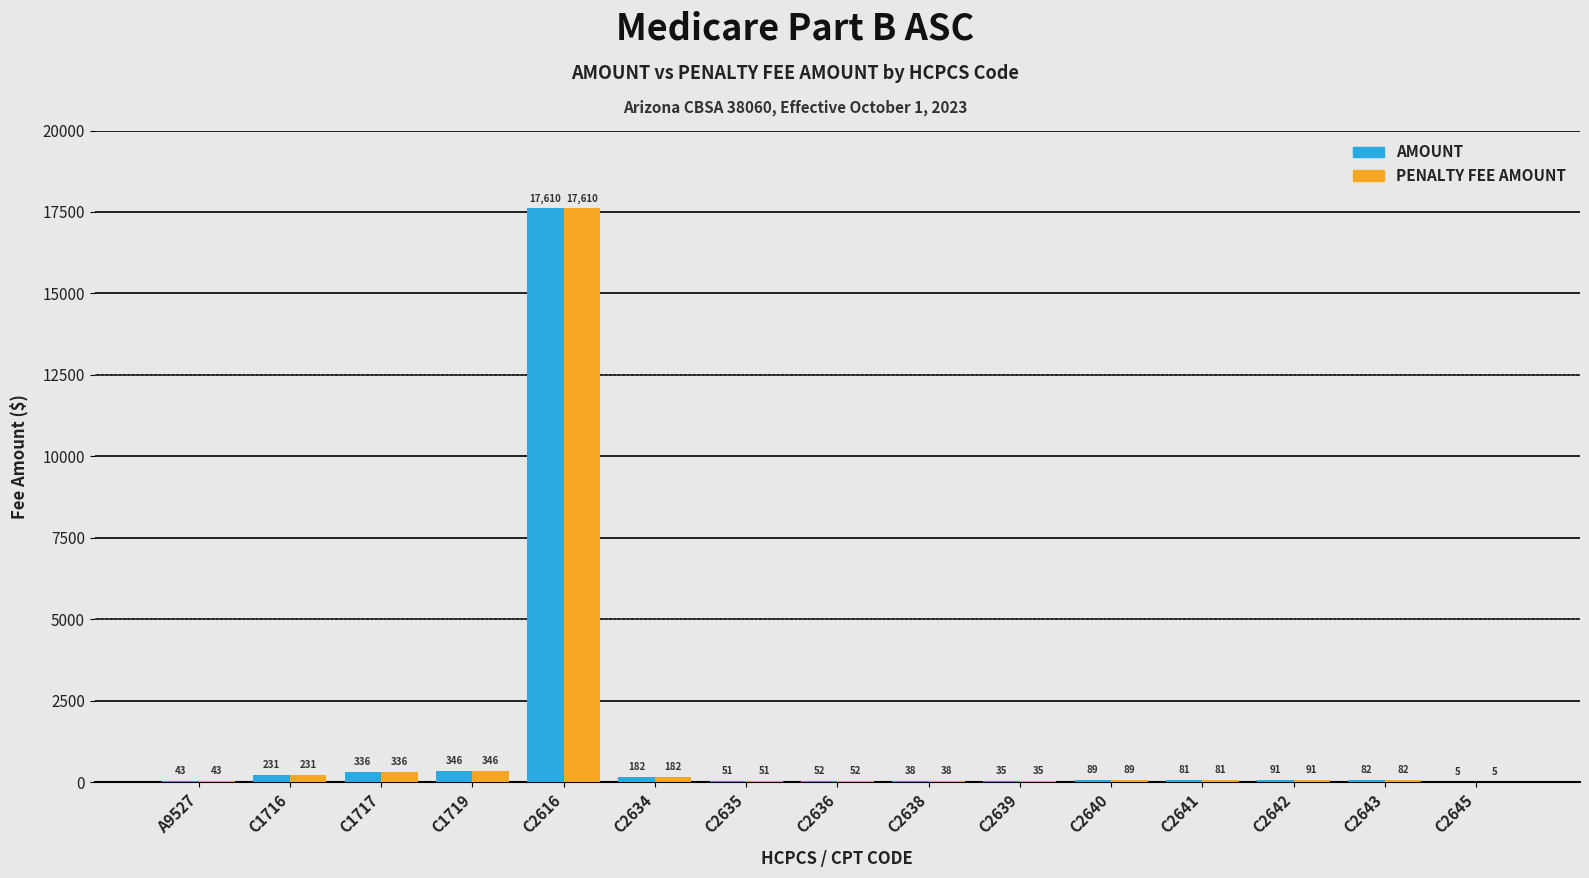

Which category has the highest value across all series?

C2616